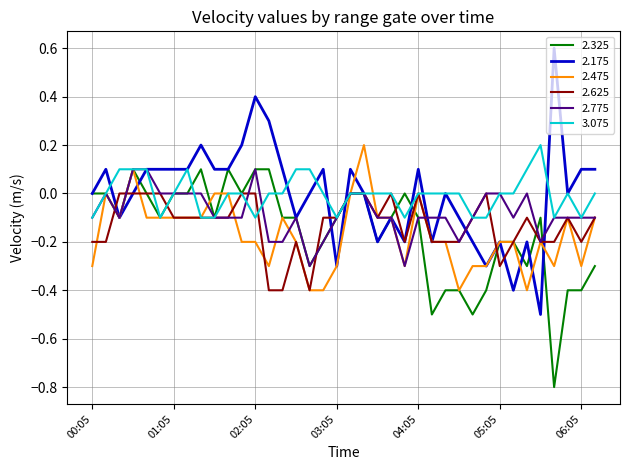

What is the smallest value displayed?

-0.8